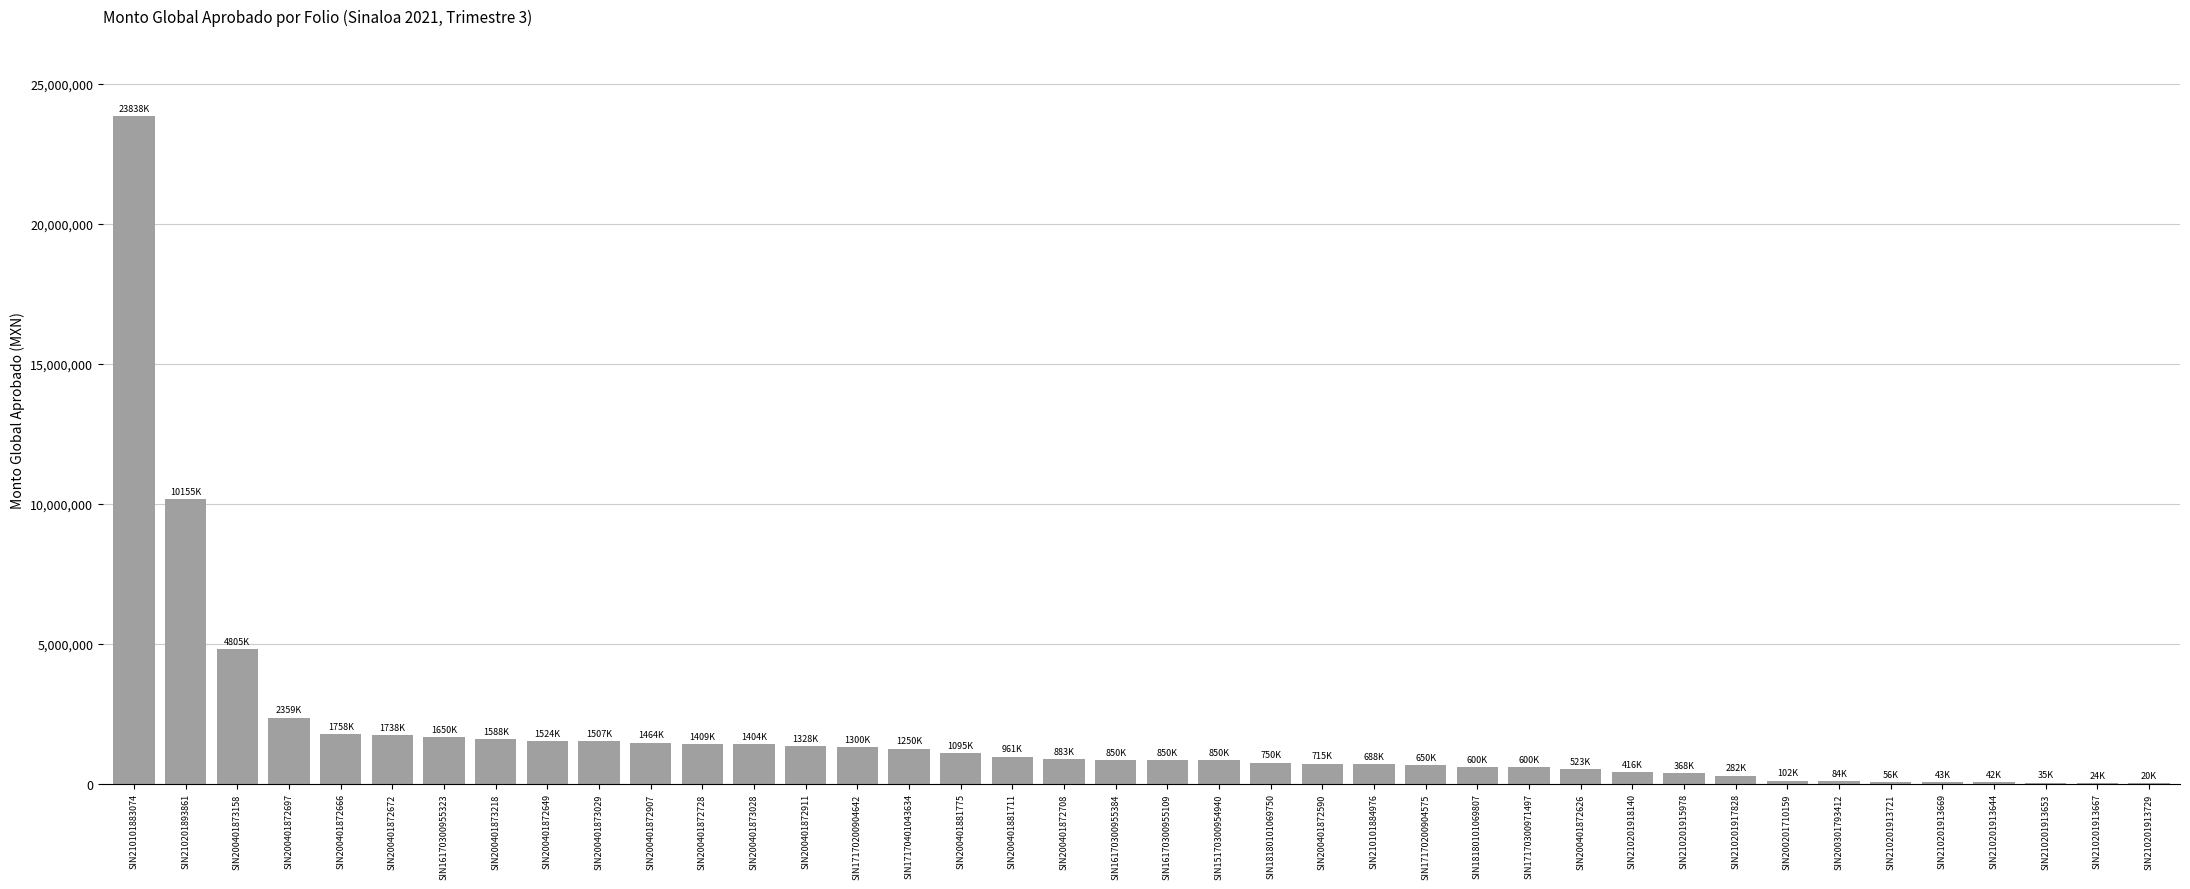

Approximately how many times larger is the value at SIN200401872907 compared to SIN200401872697?

0.6